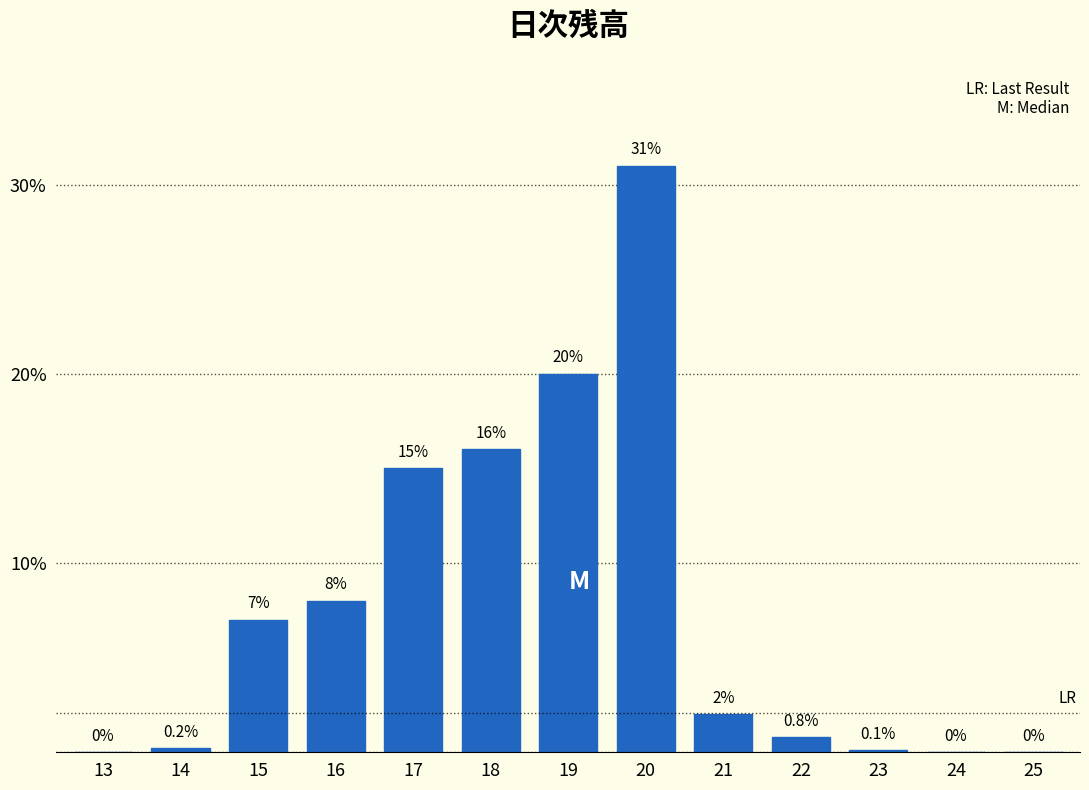

Reading left to right, transcribe all the data shown in this chart.

13=0.0	14=0.2	15=7.0	16=8.0	17=15.0	18=16.0	19=20.0	20=31.0	21=2.0	22=0.8	23=0.1	24=0.0	25=0.0